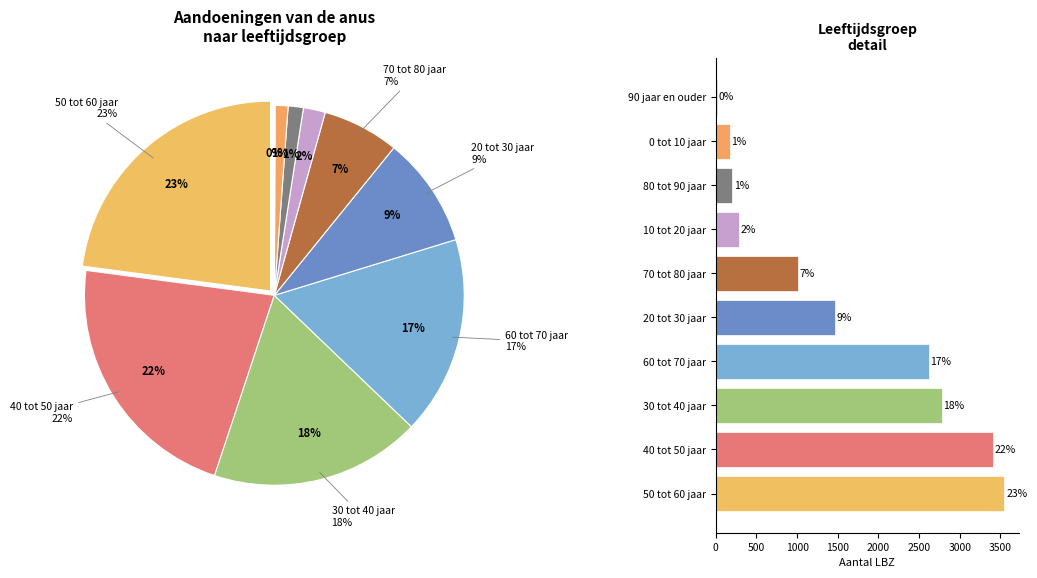

Is the sum of 30 tot 40 jaar and 50 tot 60 jaar greater than half?

No